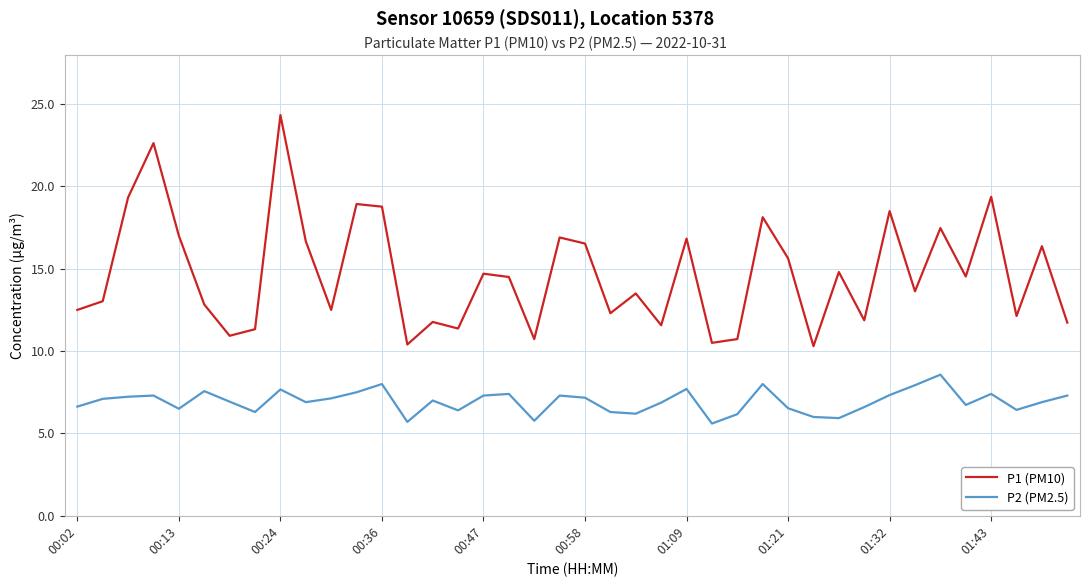

What is the minimum value shown in the chart?

5.6